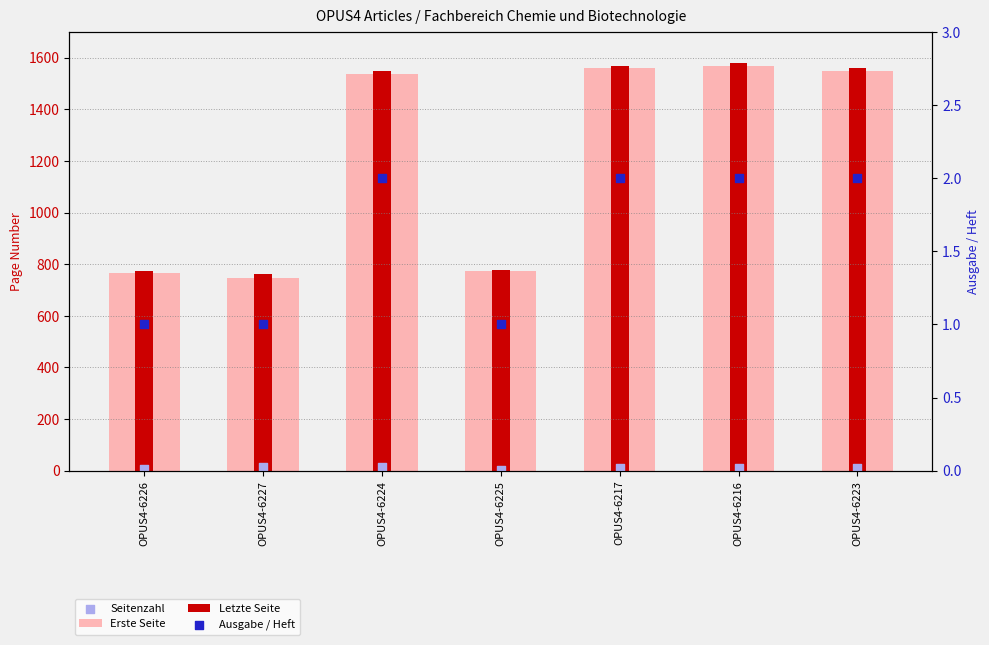

What is the total value across all series at OPUS4-6216?

3158